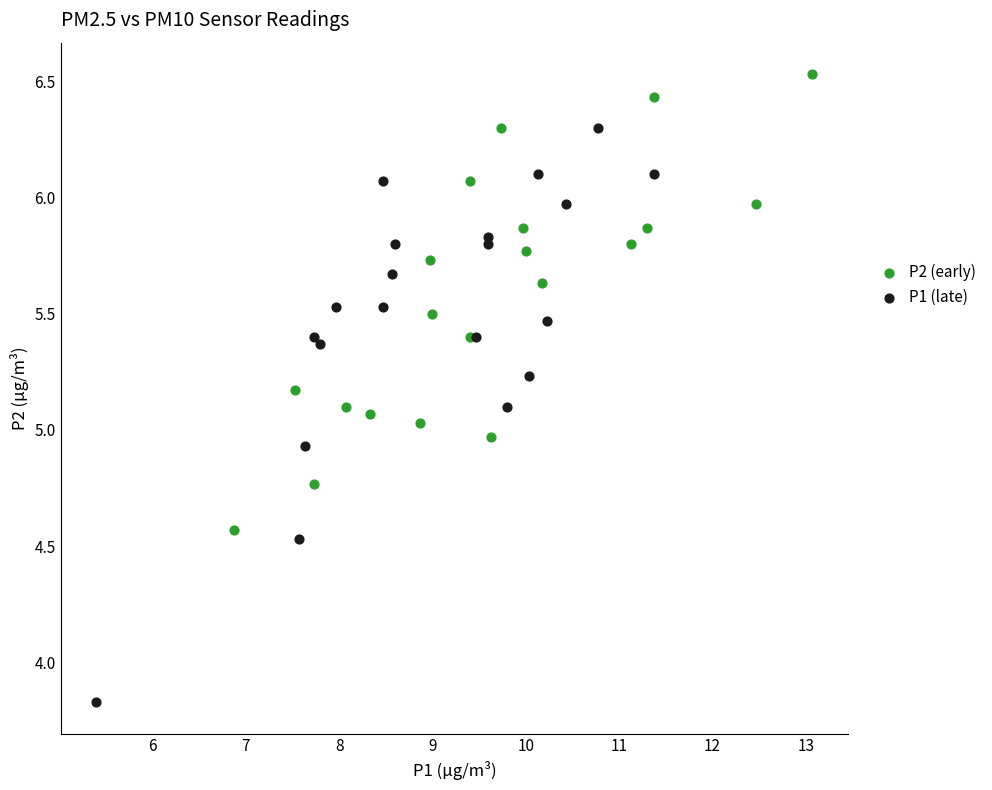

Which series reaches the minimum Y coordinate?

P1 (late)